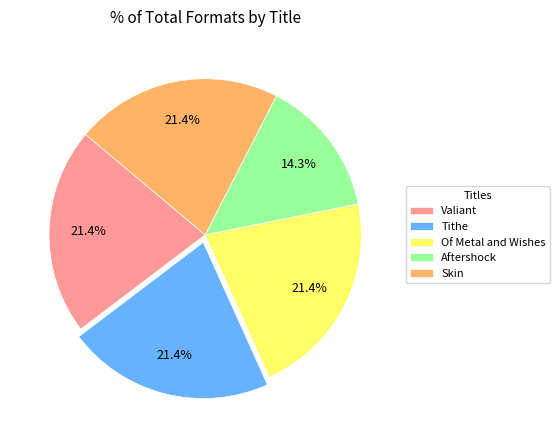

How many slices are in this pie chart?

5